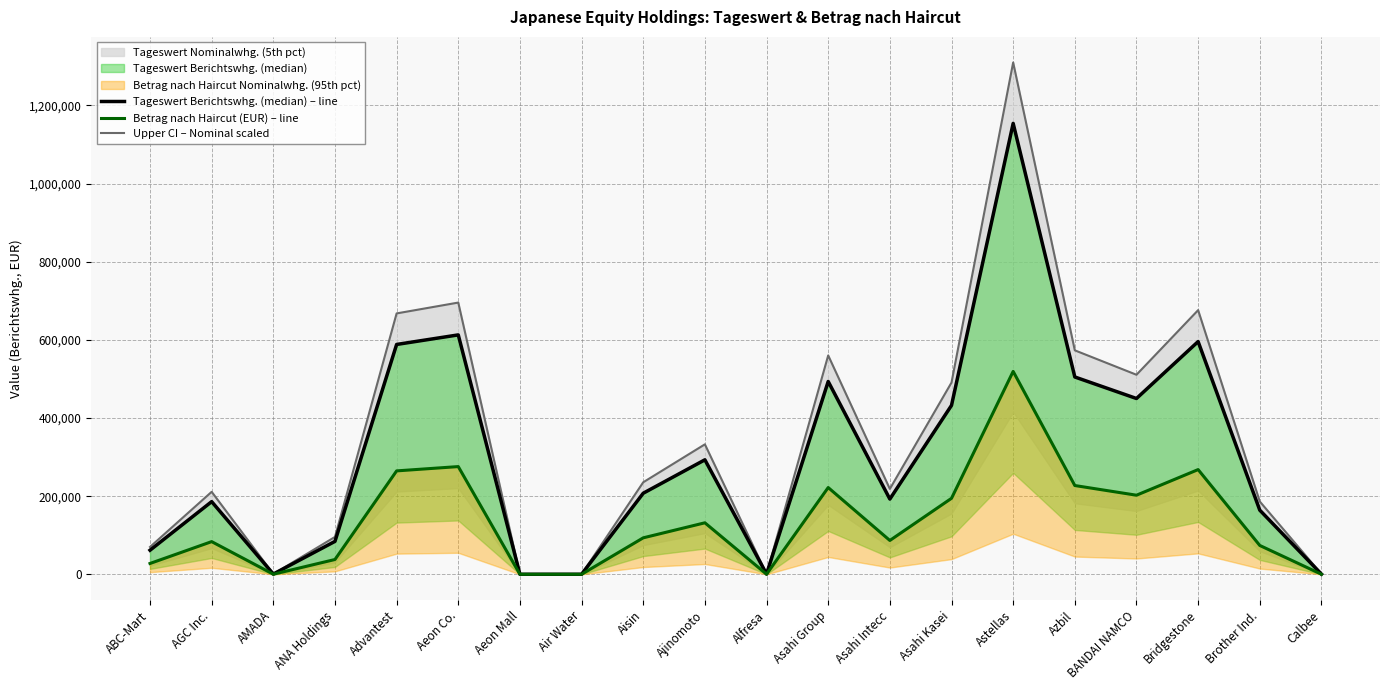

Is the value of Upper CI – Nominal scaled at Aisin greater than the value of Betrag nach Haircut (EUR) – line at Aeon Co.?

No